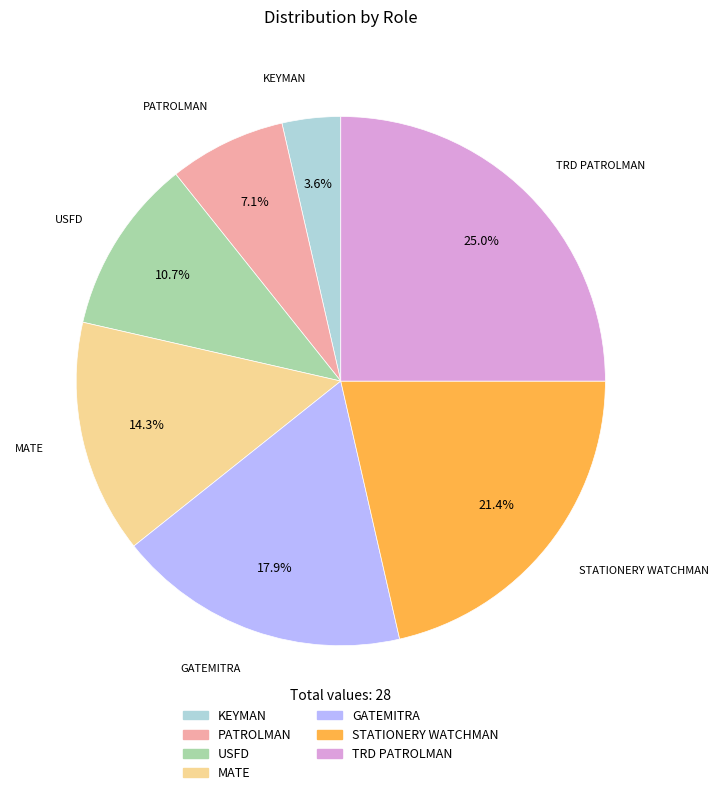

Which slice is the smallest?

KEYMAN